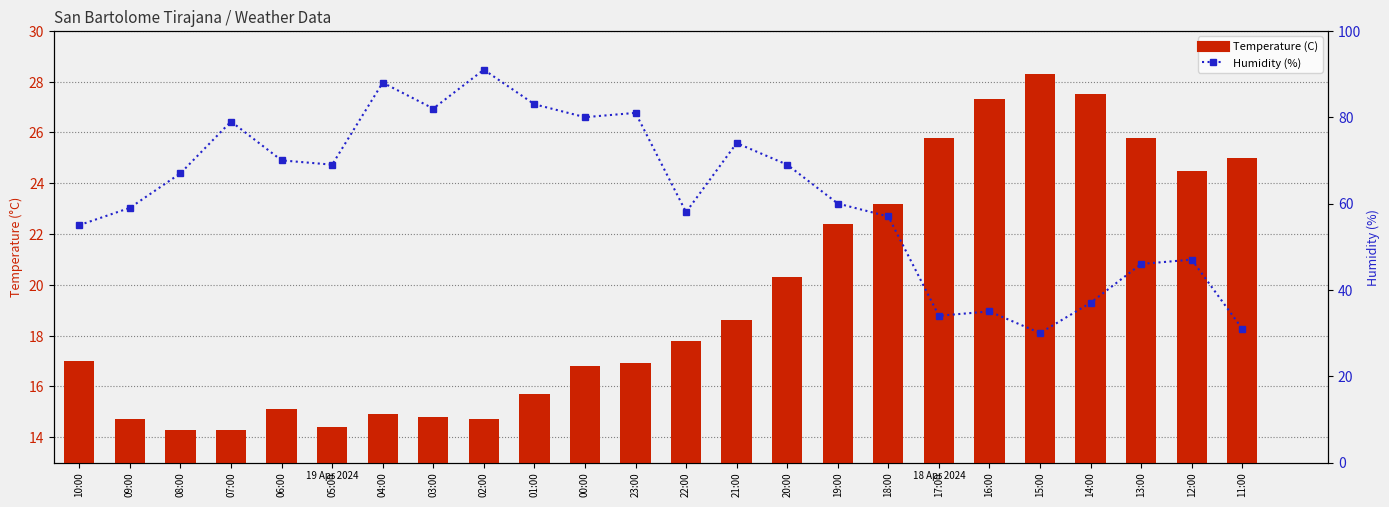

What is the difference between the second highest and minimum values in the Temperature (C) series?

13.2